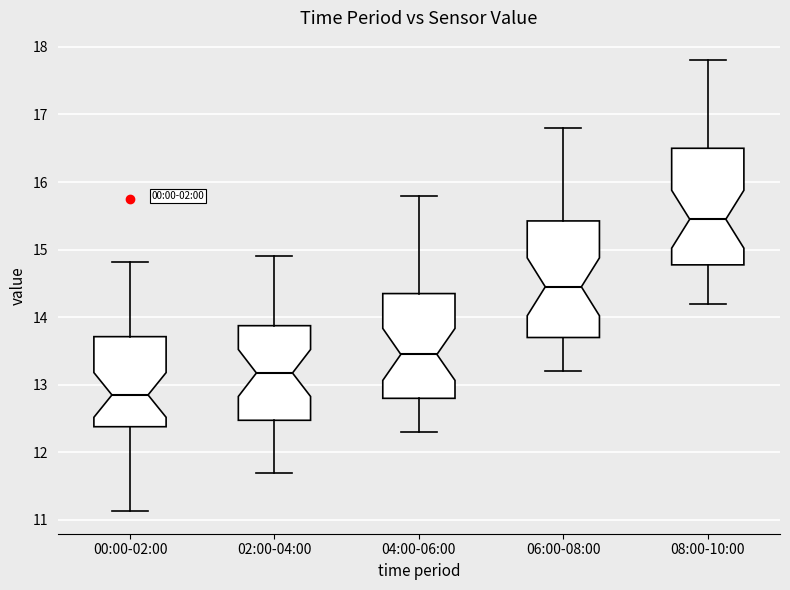

Where is the upper edge of the box for 04:00-06:00 on the y-axis? The values are not printed on the chart, so give them approximately, as read against the axis.

14.4